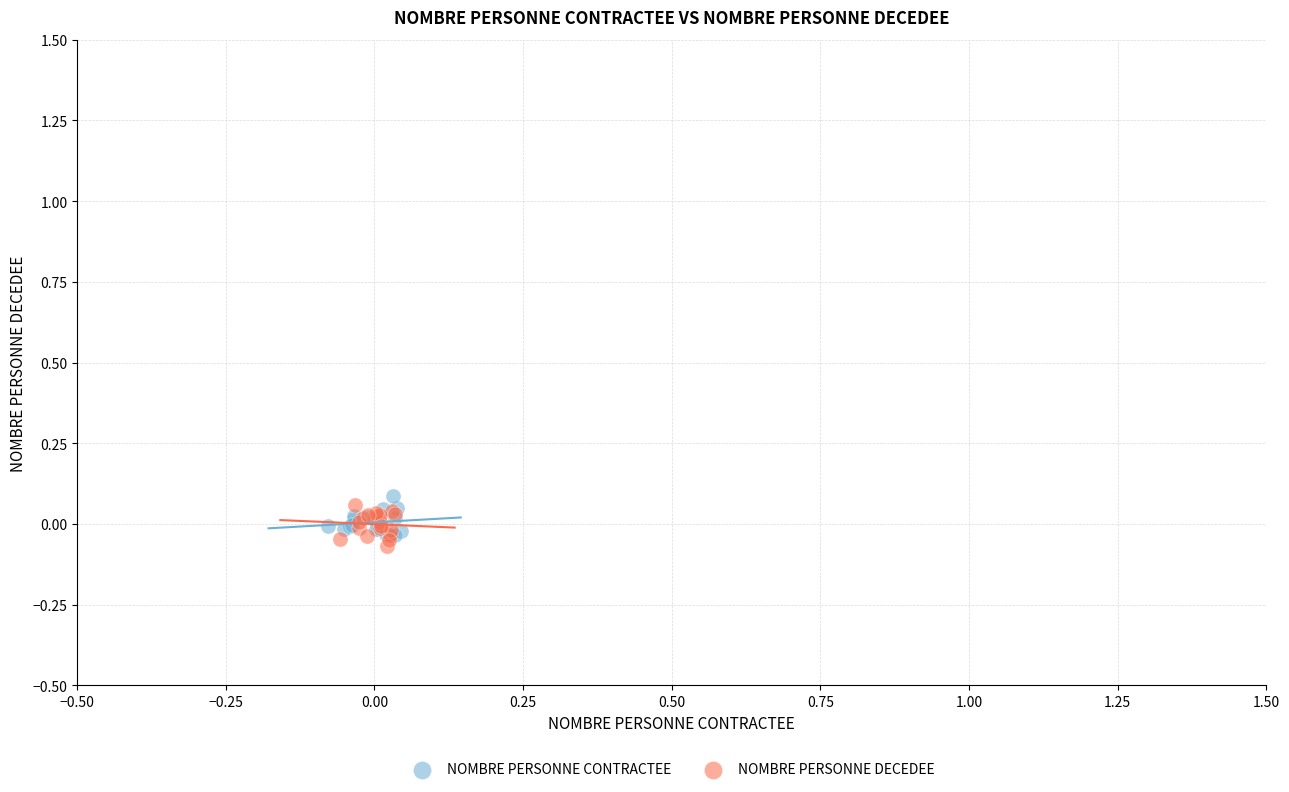

Which series contains the highest Y value?

NOMBRE PERSONNE CONTRACTEE